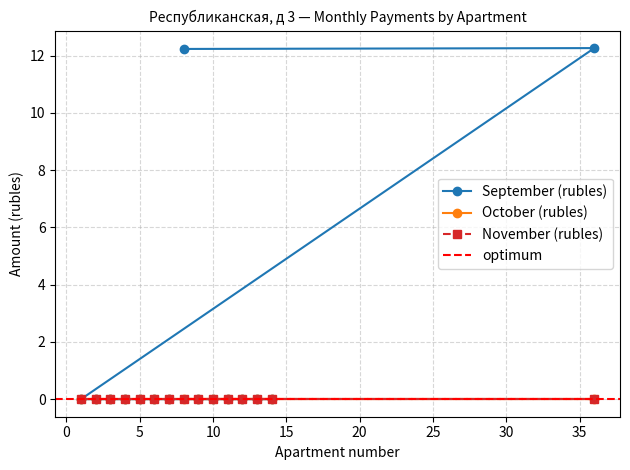

Reading right to left, list all the values displayed in this chart.

September (rubles): 14=0.0	13=0.0	12=0.0	11=0.0	10=0.0	9=0.0	7=0.0	6=0.0	5=0.0	4=0.0	3=0.0	2=0.0	1=0.0	36=12.3	8=12.2
October (rubles): 14=0.0	13=0.0	12=0.0	11=0.0	10=0.0	9=0.0	7=0.0	6=0.0	5=0.0	4=0.0	3=0.0	2=0.0	1=0.0	36=0.0	8=0.0
November (rubles): 14=0.0	13=0.0	12=0.0	11=0.0	10=0.0	9=0.0	7=0.0	6=0.0	5=0.0	4=0.0	3=0.0	2=0.0	1=0.0	36=0.0	8=0.0